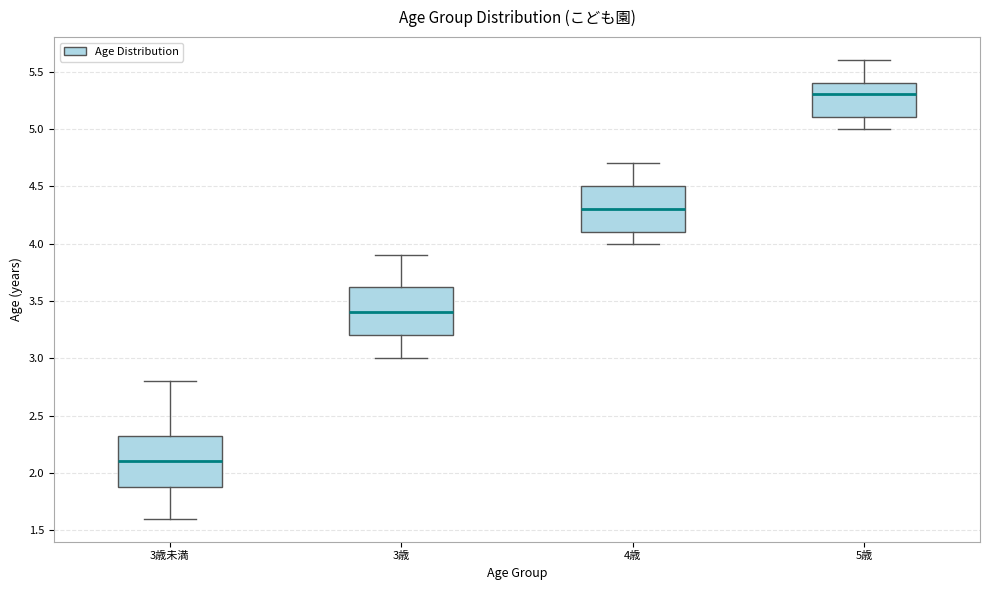

Where does the median line of the box for 5歳 sit on the y-axis? The values are not printed on the chart, so give them approximately, as read against the axis.

5.30